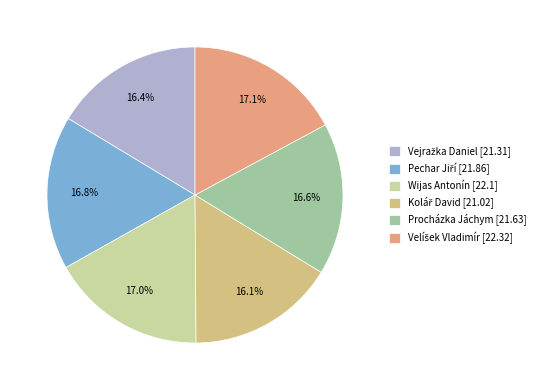

Count the number of slices in the pie.

6